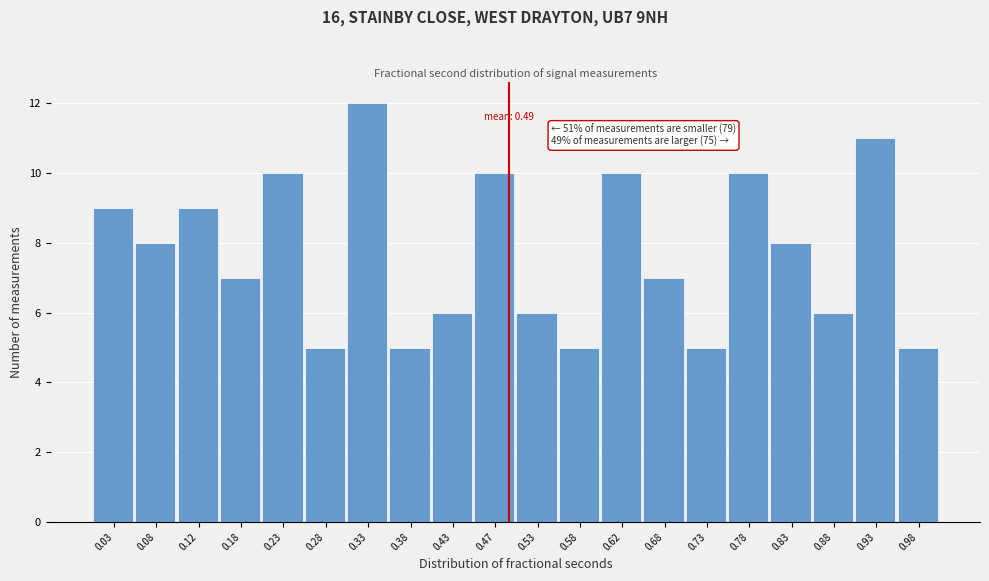

Which range on the x-axis has the tallest bar?

0.30 to 0.35